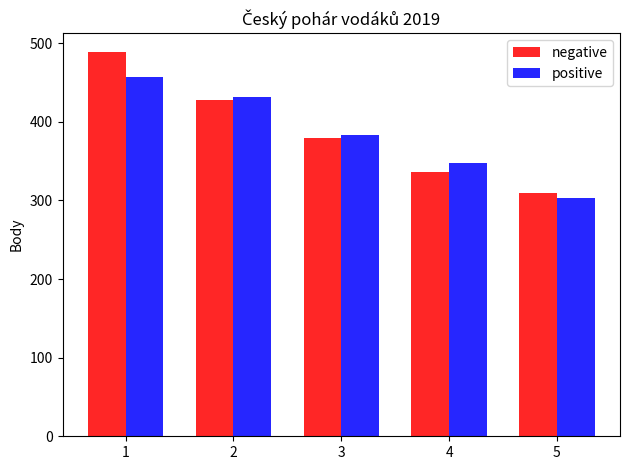

The negative series shows 309.6 at 5. True or false?

True